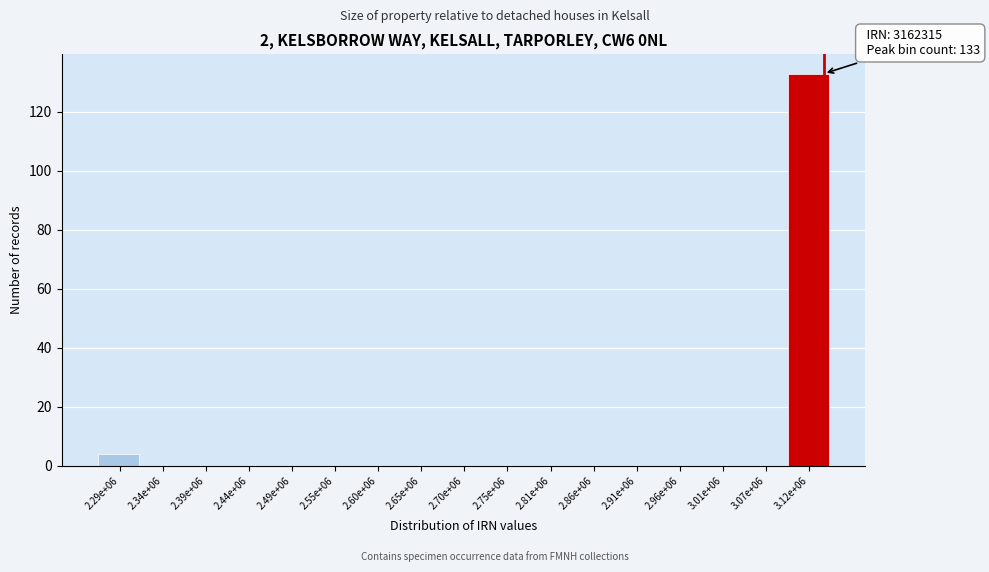

Reading left to right, list all the values displayed in this chart.

2.29e+06=4	2.34e+06=0	2.39e+06=0	2.44e+06=0	2.49e+06=0	2.55e+06=0	2.60e+06=0	2.65e+06=0	2.70e+06=0	2.75e+06=0	2.81e+06=0	2.86e+06=0	2.91e+06=0	2.96e+06=0	3.01e+06=0	3.07e+06=0	3.12e+06=133